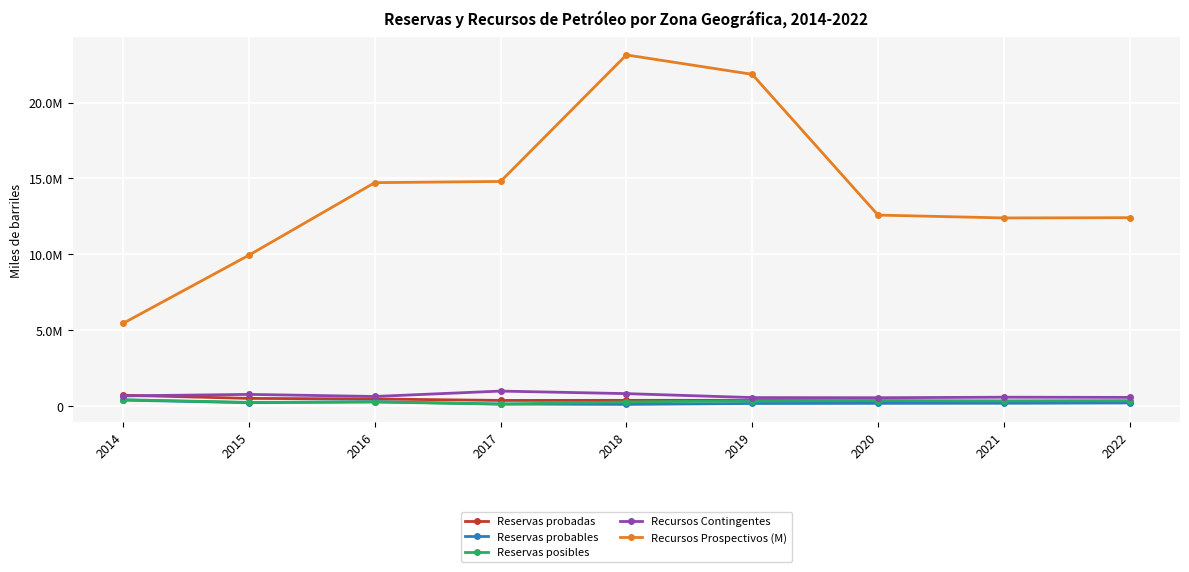

Does the chart have visible grid lines?

Yes